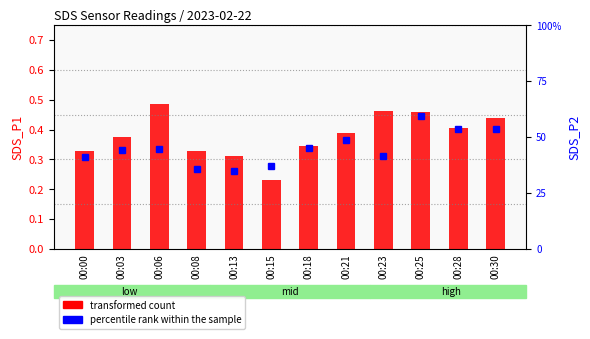

What is the average value of the SDS_P2 (percentile rank) series?

44.9